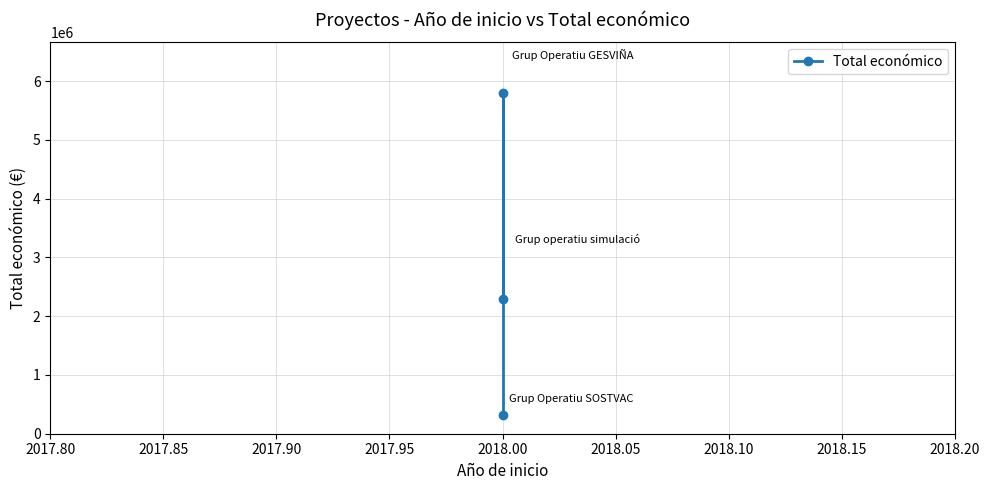

Count the values in the range 311553 to 5792221.

3